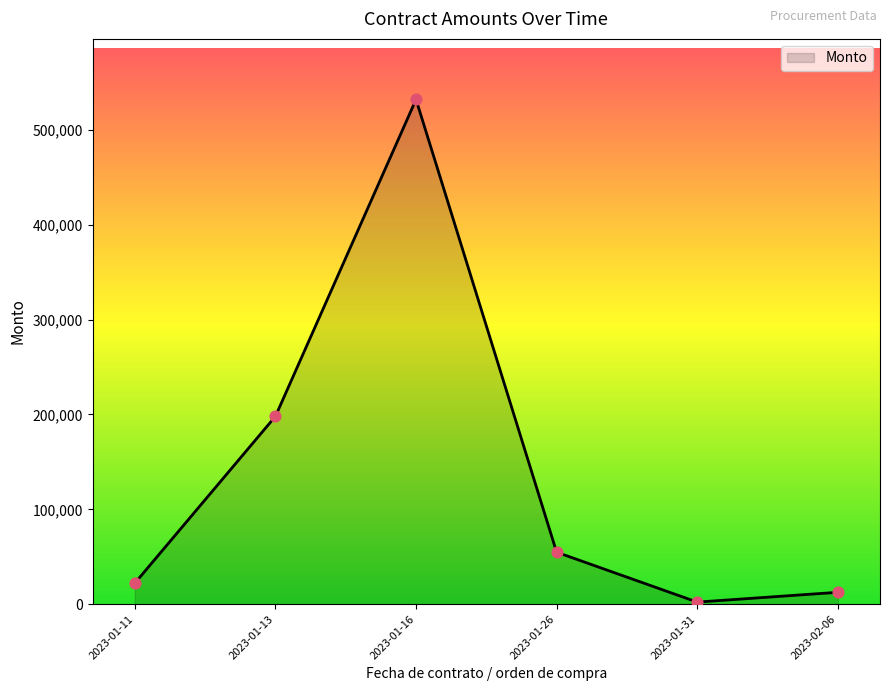

What is the change in value from 2023-01-11 to 2023-01-16?

+509907.0